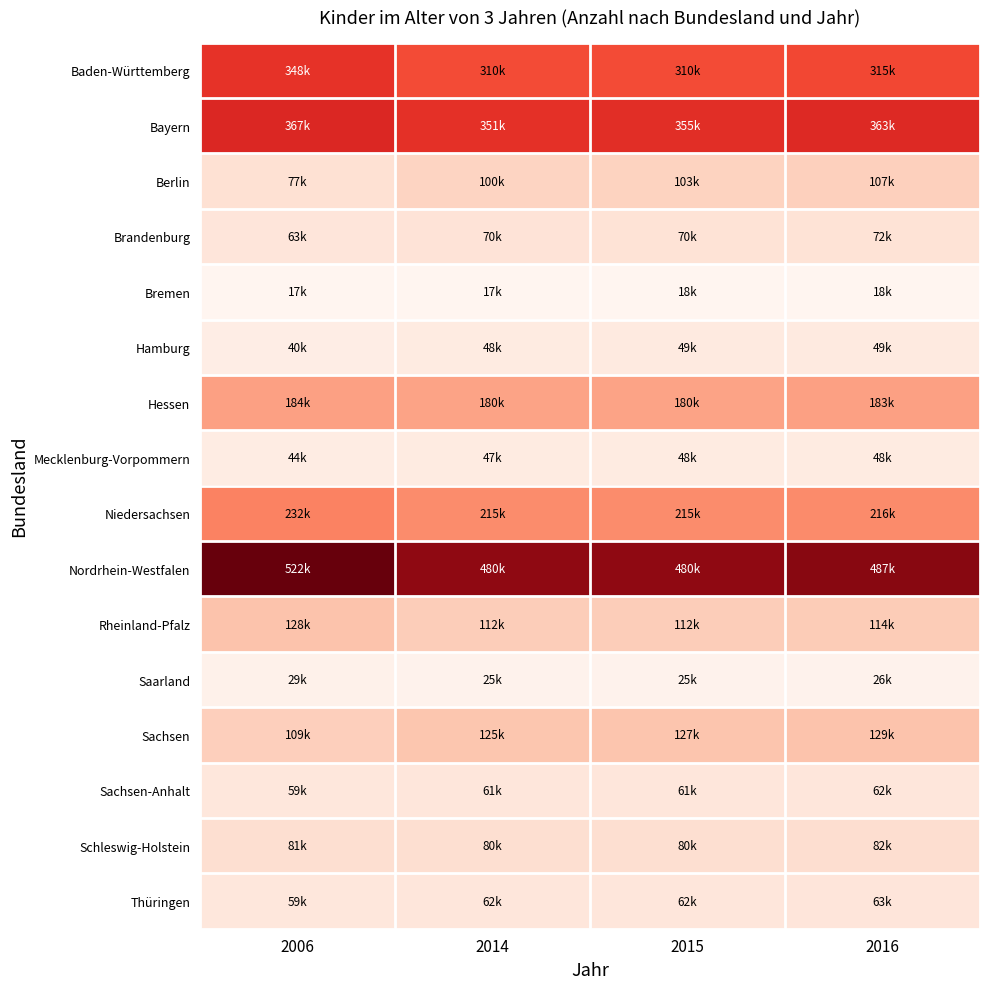

Reading left to right, what are all the values shown in this chart?

Baden-Württemberg: 2006=348065	2014=310082	2015=309575	2016=315121
Bayern: 2006=367303	2014=351253	2015=354918	2016=362681
Berlin: 2006=77178	2014=99901	2015=103273	2016=106904
Brandenburg: 2006=62810	2014=69552	2015=70182	2016=71545
Bremen: 2006=16893	2014=17444	2015=17510	2016=17677
Hamburg: 2006=40443	2014=47588	2015=48730	2016=49225
Hessen: 2006=184152	2014=179628	2015=180172	2016=182654
Mecklenburg-Vorpommern: 2006=43620	2014=47400	2015=47902	2016=48228
Niedersachsen: 2006=231758	2014=214988	2015=214568	2016=216300
Nordrhein-Westfalen: 2006=521970	2014=479530	2015=480158	2016=487379
Rheinland-Pfalz: 2006=127637	2014=112024	2015=112032	2016=114433
Saarland: 2006=28760	2014=25051	2015=25239	2016=25776
Sachsen: 2006=108836	2014=124839	2015=126522	2016=128605
Sachsen-Anhalt: 2006=59485	2014=61385	2015=61481	2016=61797
Schleswig-Holstein: 2006=80910	2014=80047	2015=80319	2016=82108
Thüringen: 2006=59128	2014=61530	2015=61902	2016=62893